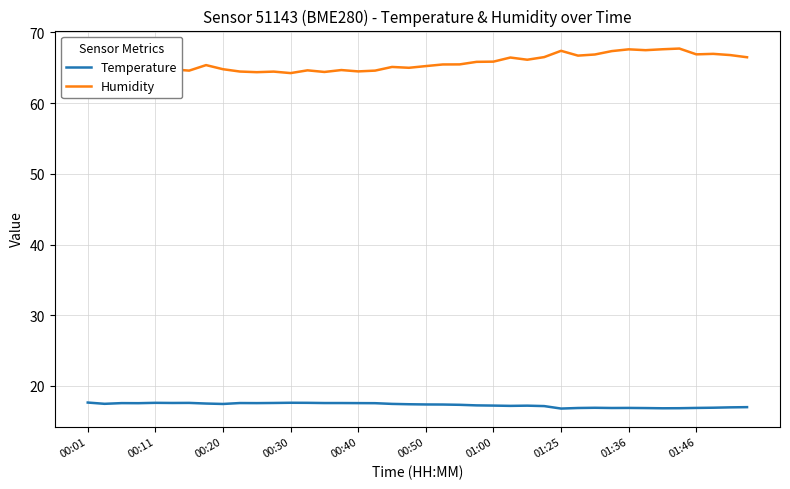

What is the difference between the maximum and minimum values in the Humidity series?

3.5